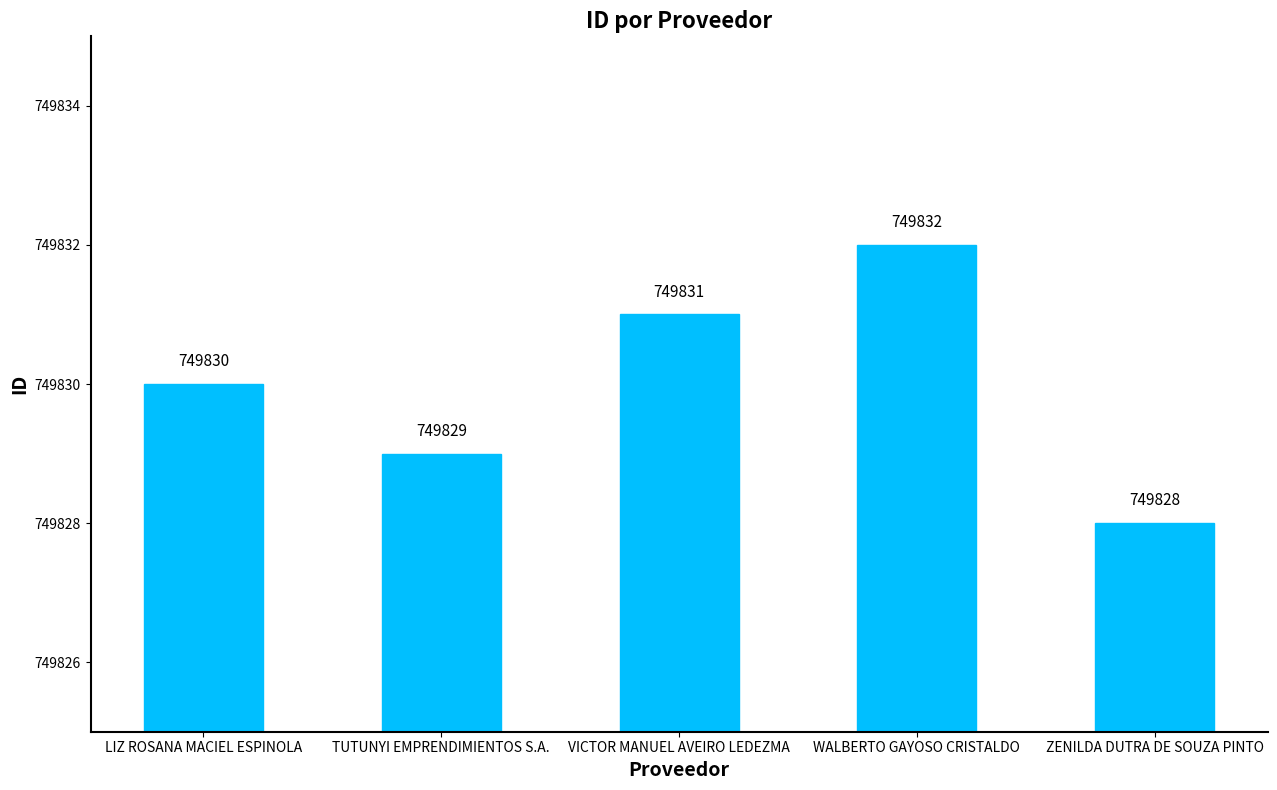

Which label corresponds to the smallest value in the chart?

ZENILDA DUTRA DE SOUZA PINTO